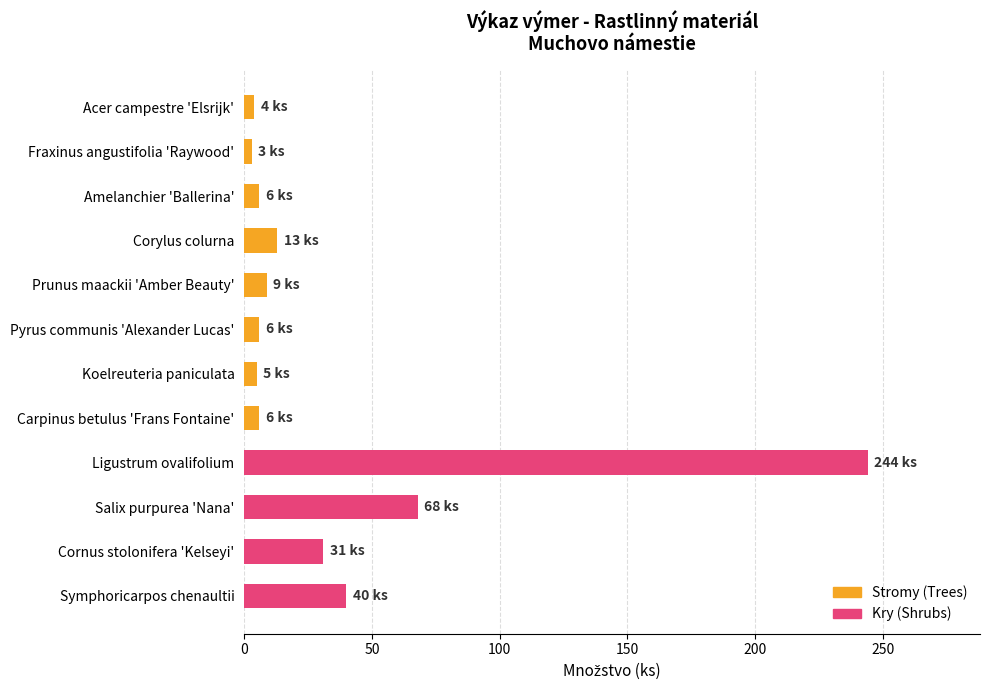

What is the sum of all values?

435